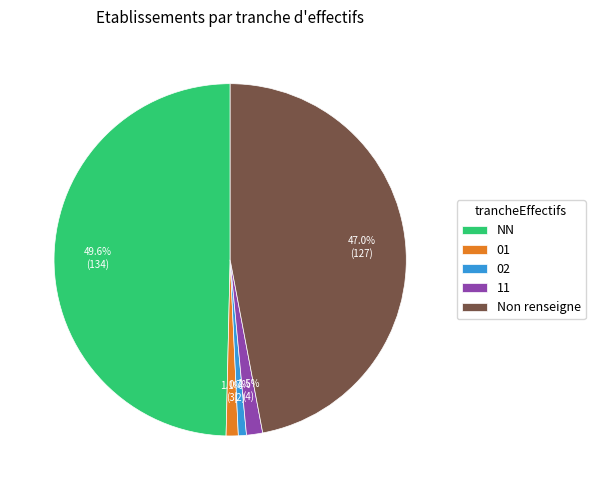

Approximately how many times larger is the value at Non renseigne compared to 02?

63.5